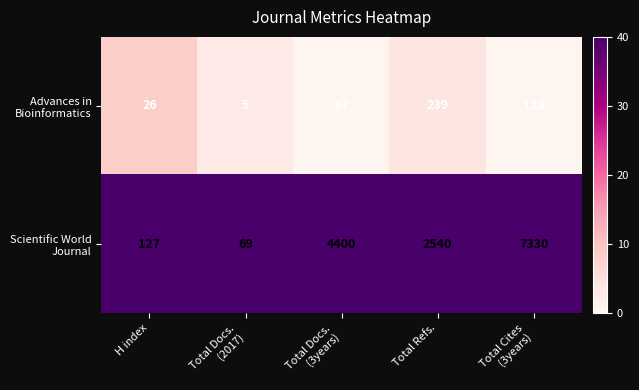

What is the greatest value displayed?

7330